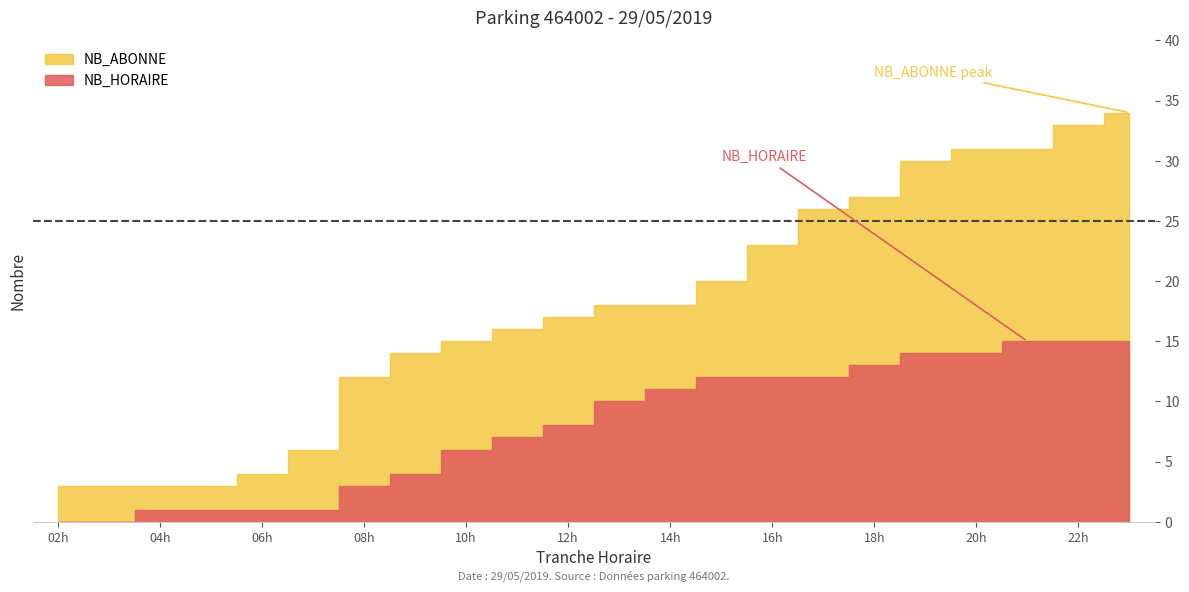

The value of NB_HORAIRE at 18 is 7. True or false?

False